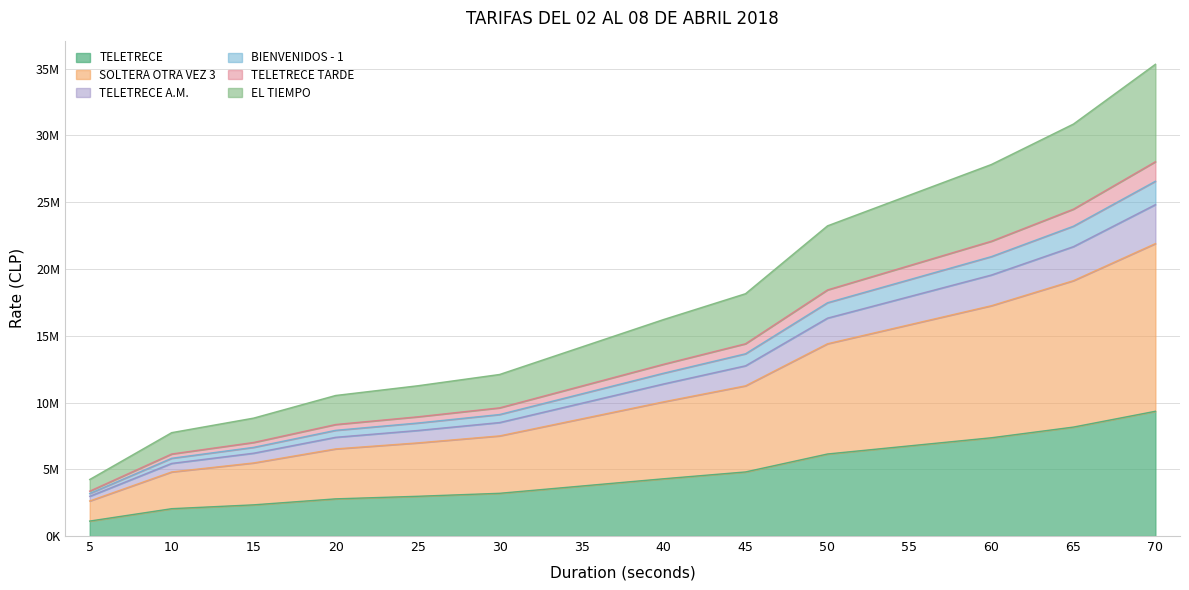

Rank the categories by TELETRECE A.M. value from highest to lowest.

70, 65, 60, 55, 50, 45, 40, 35, 30, 25, 20, 15, 10, 5